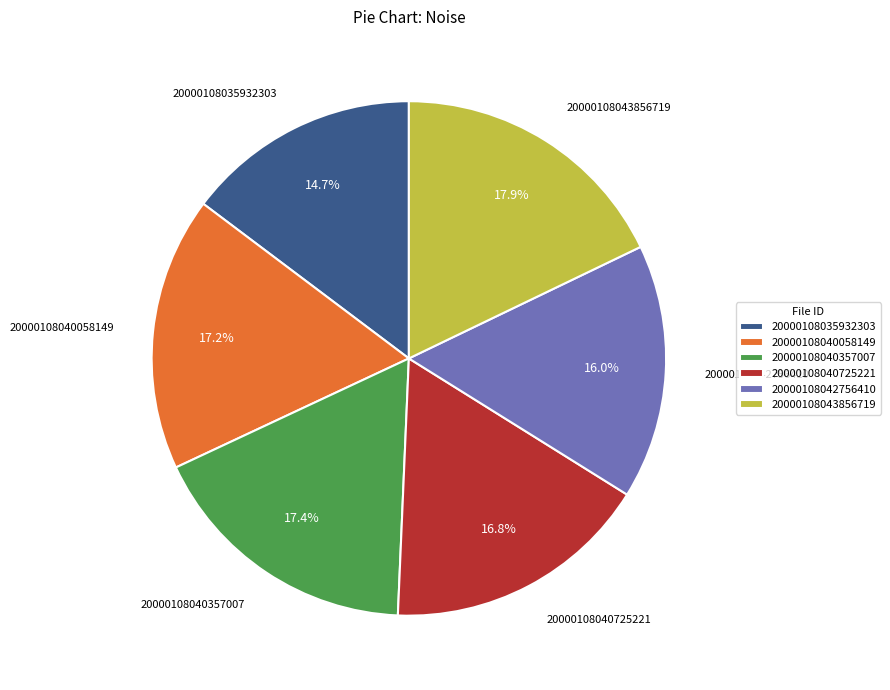

Is 20000108035932303 the majority of the pie?

No